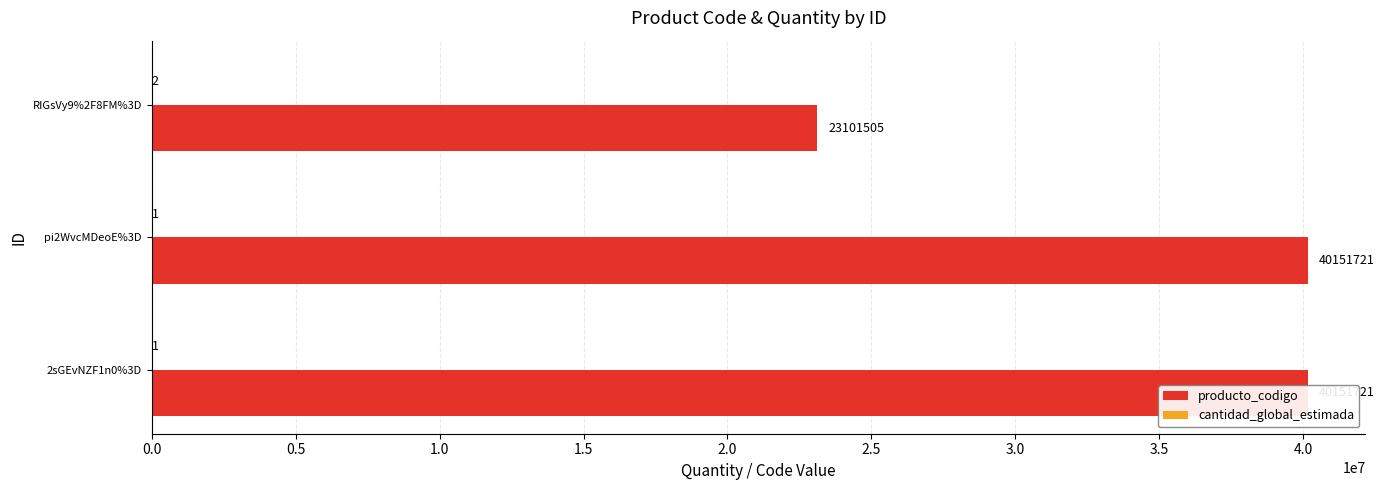

Reading left to right, transcribe all the data shown in this chart.

producto_codigo: 0.0=40151721	0.5=40151721	1.0=23101505
cantidad_global_estimada: 0.0=1	0.5=1	1.0=2